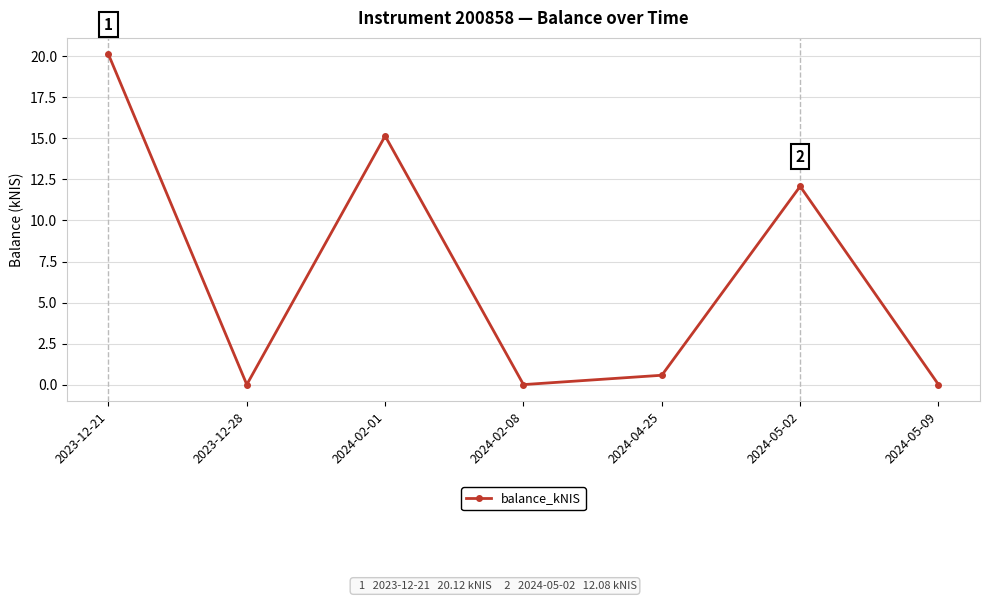

Where is the data nearest to the value 10?

2024-05-02